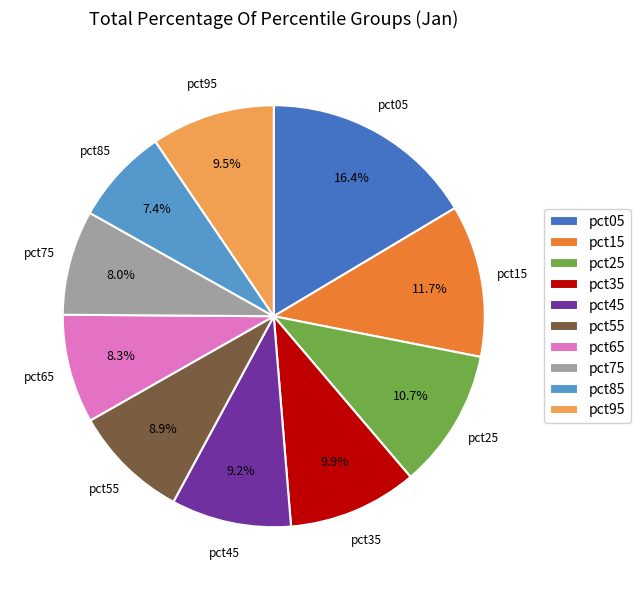

Is there a majority slice in this chart?

No